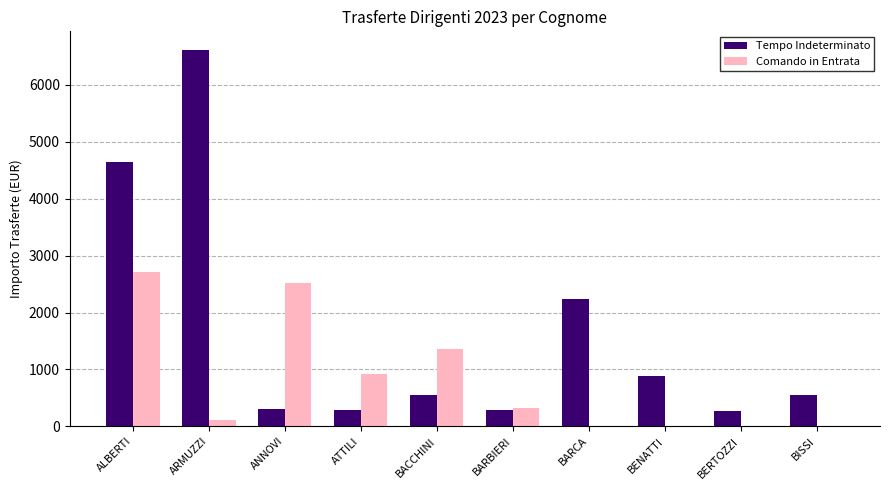

At which category is the sum across all series the highest?

ALBERTI